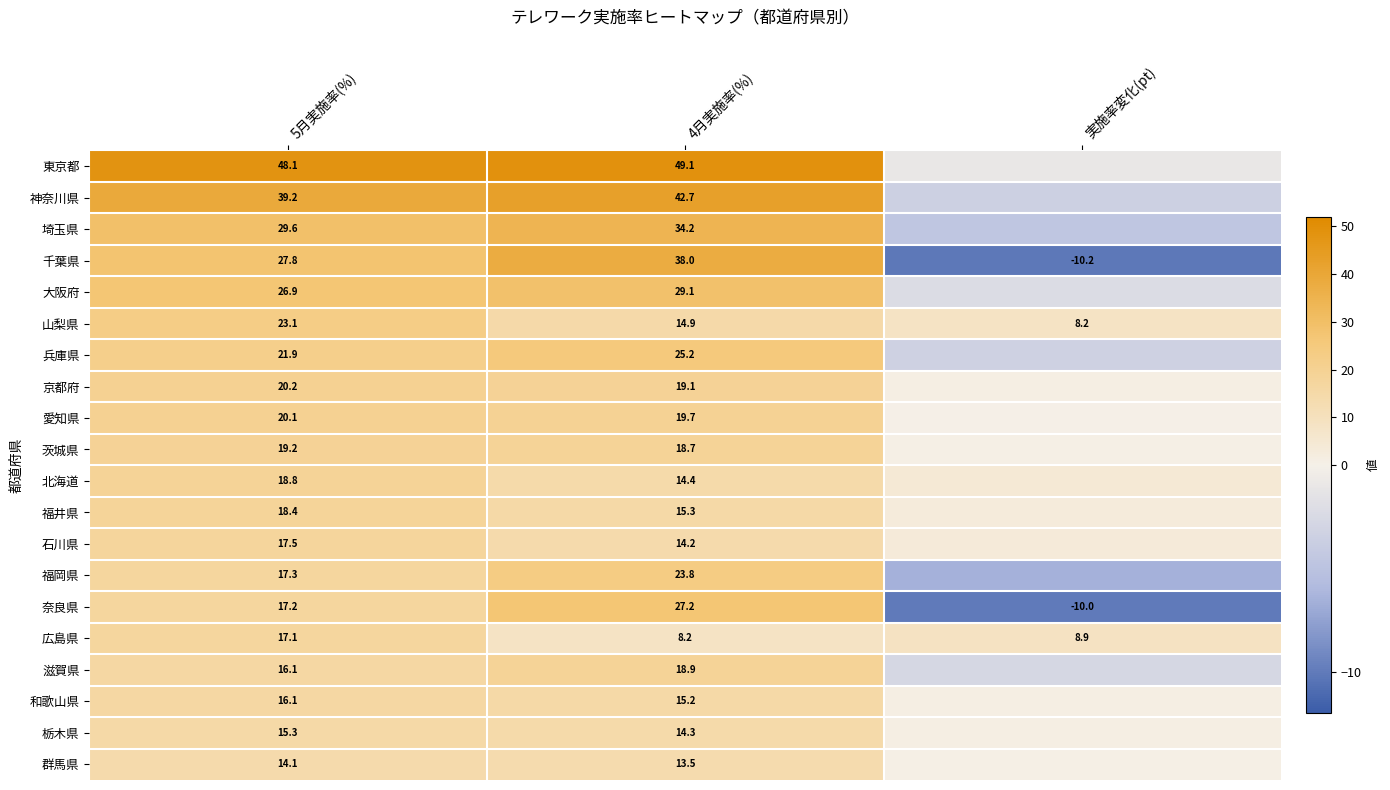

Rank the categories by 広島県 value from lowest to highest.

4月実施率(%), 実施率変化(pt), 5月実施率(%)